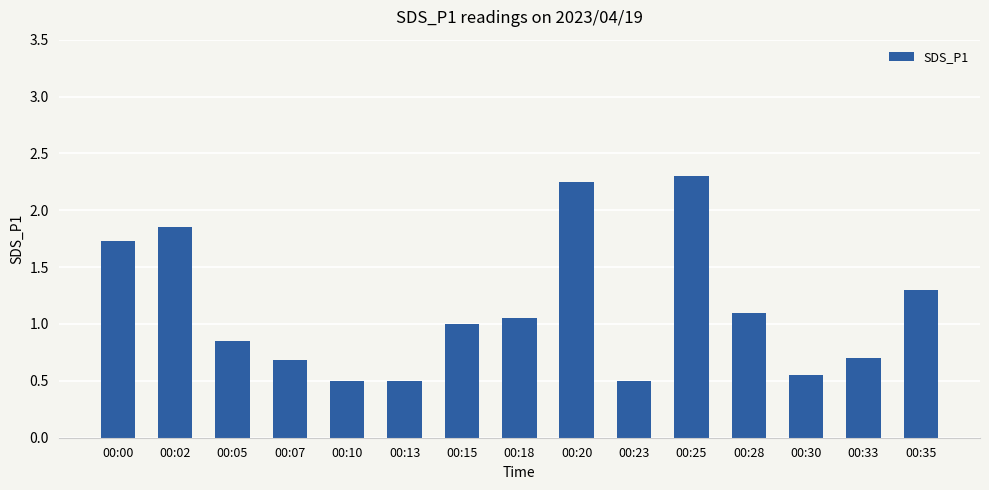

At which label is the value closest to 1?

00:15